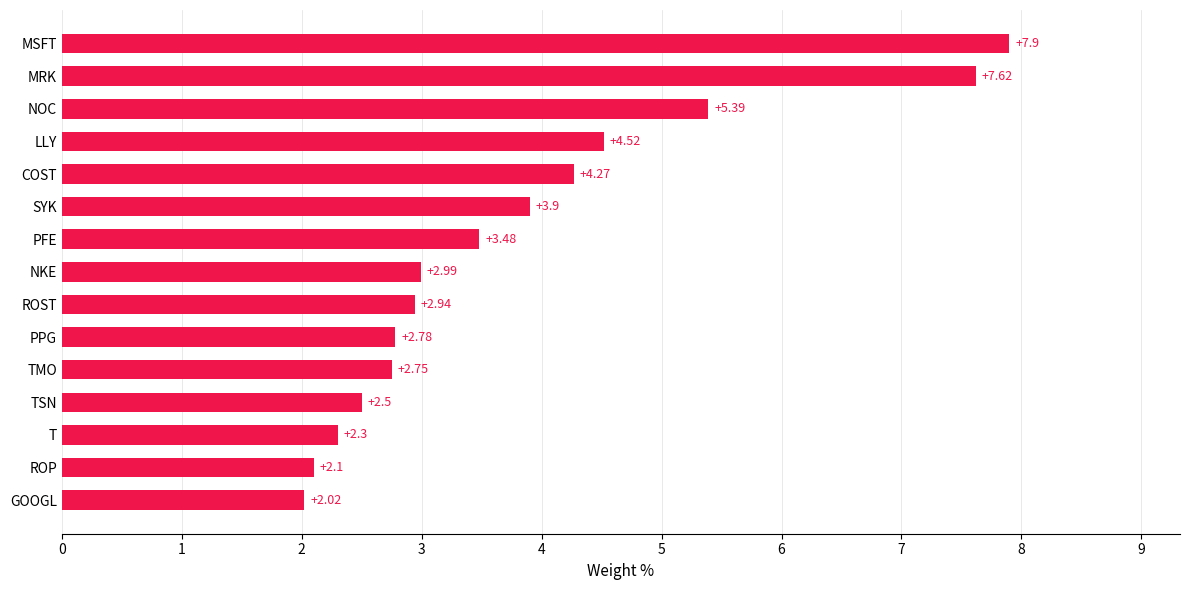

List the labels in order of value, smallest first.

GOOGL, ROP, T, TSN, TMO, PPG, ROST, NKE, PFE, SYK, COST, LLY, NOC, MRK, MSFT